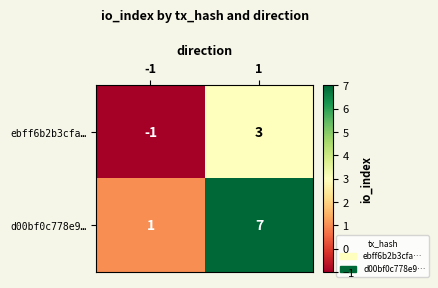

Between -1 and 1, which series saw the biggest shift?

d00bf0c778e9…